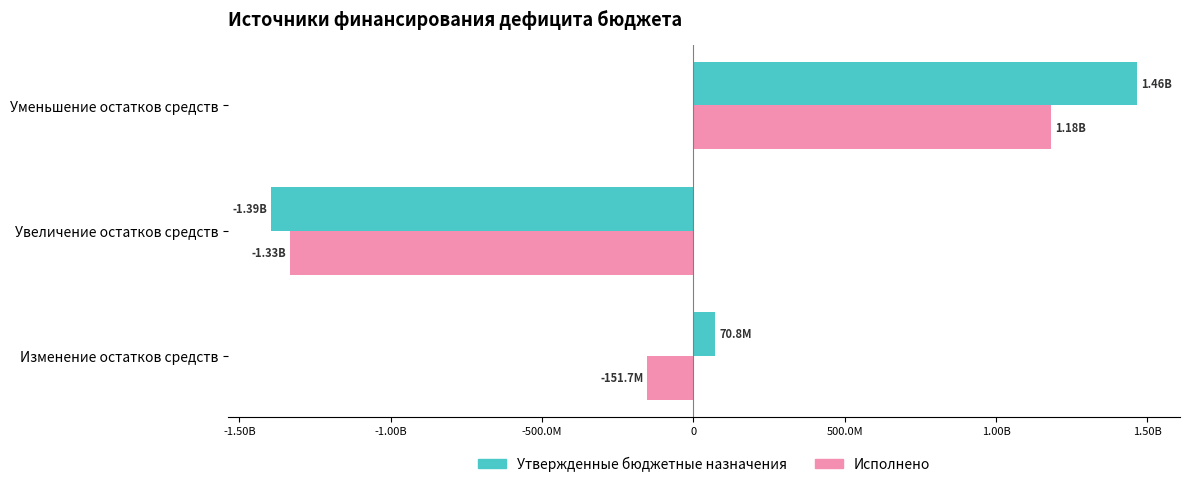

What are all the series names shown in the legend?

Утвержденные бюджетные назначения, Исполнено